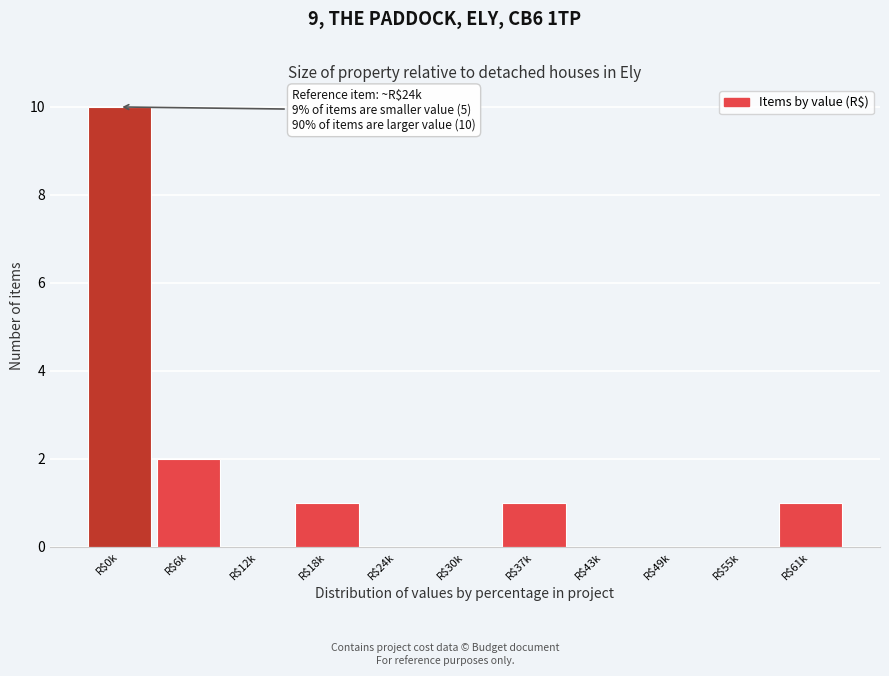

What is the greatest value displayed?

10